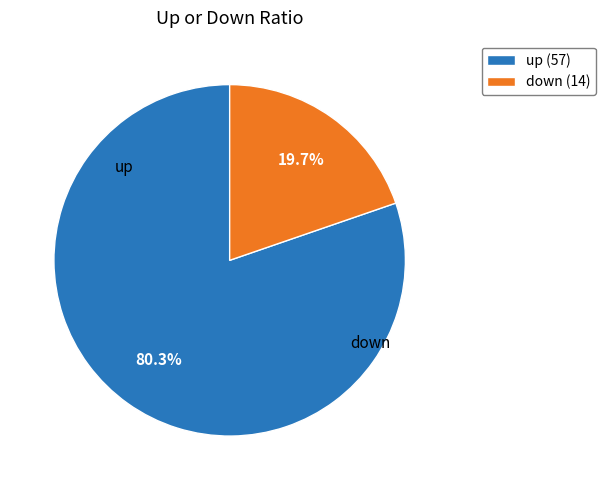

Which slice is the largest?

up